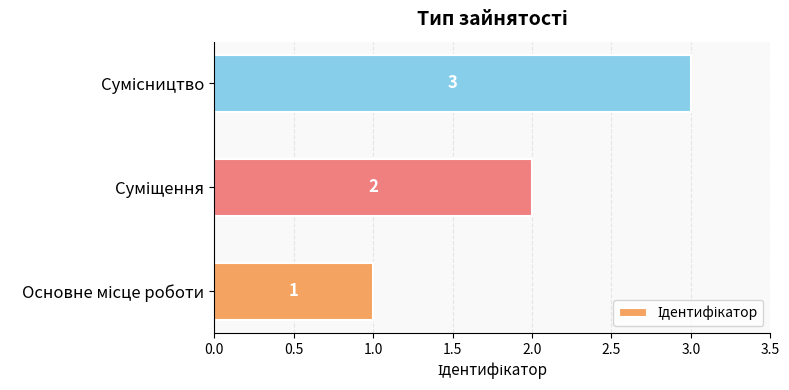

What is the sum of all values?

6